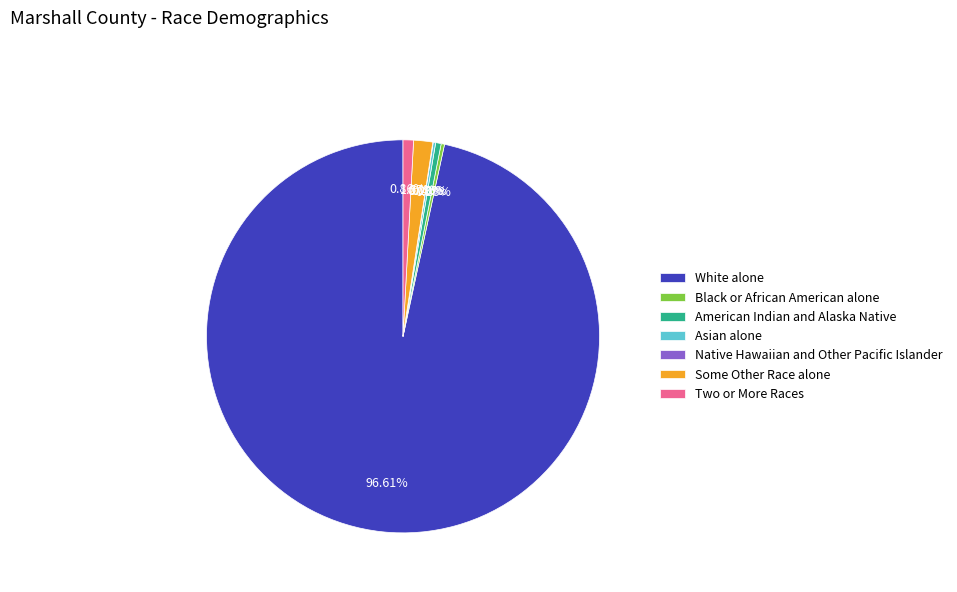

Combined, do White alone and Two or More Races account for over 50%?

Yes